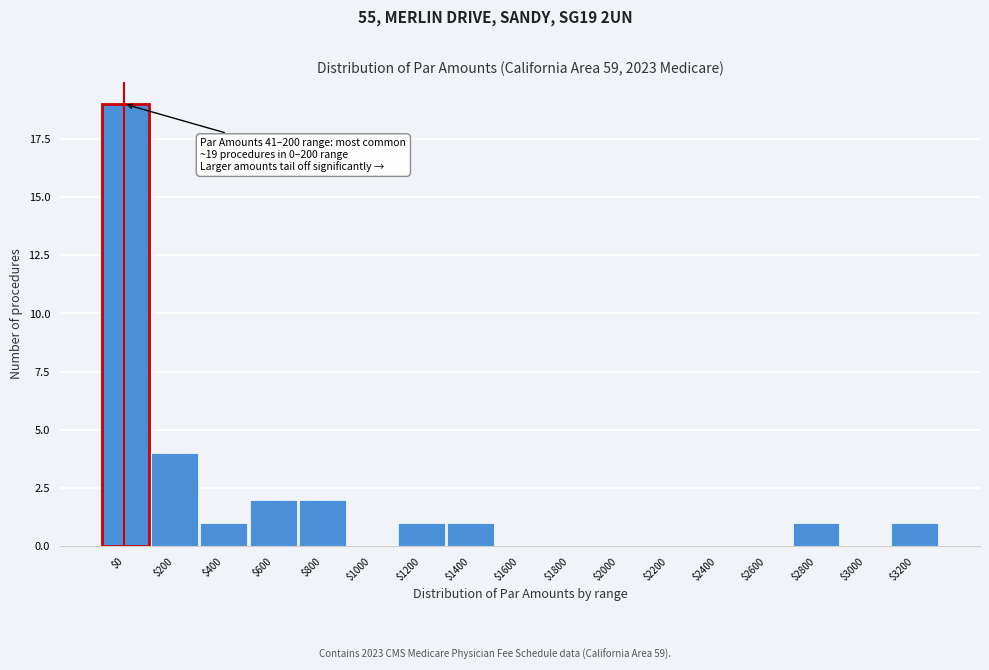

The chart shows a value of -11 at $2600. True or false?

False